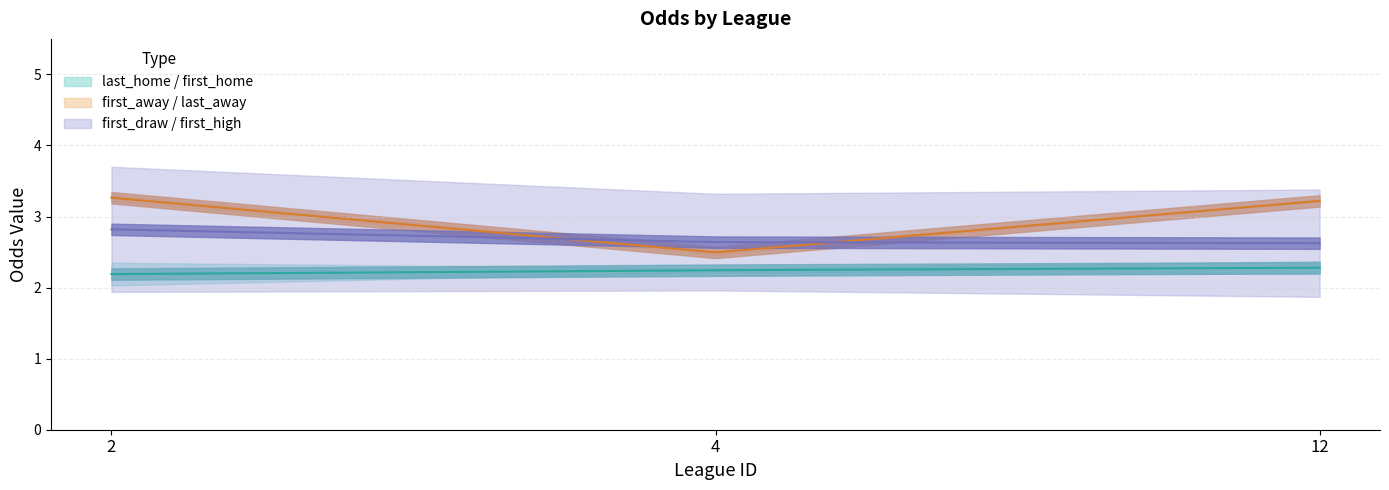

What is the difference between the first_draw values at 2 and 12?

0.3